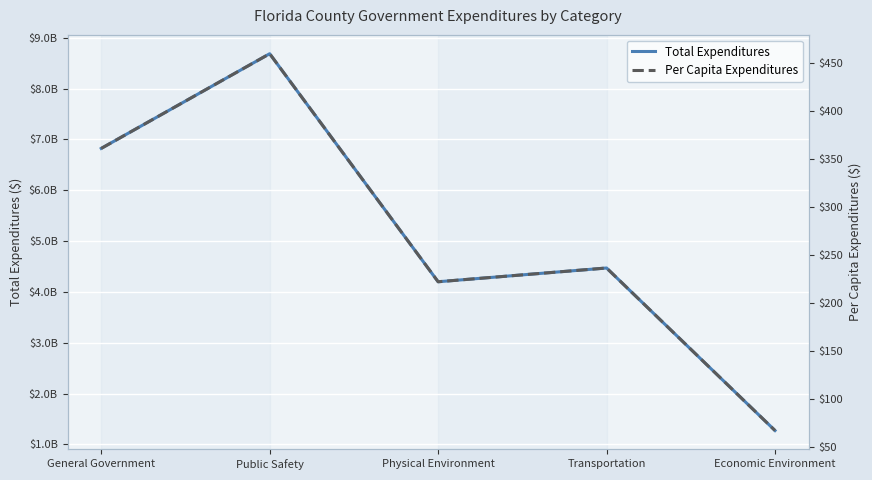

Is the value of Total Expenditures at Economic Environment greater than the value of Per Capita Expenditures at Economic Environment?

Yes